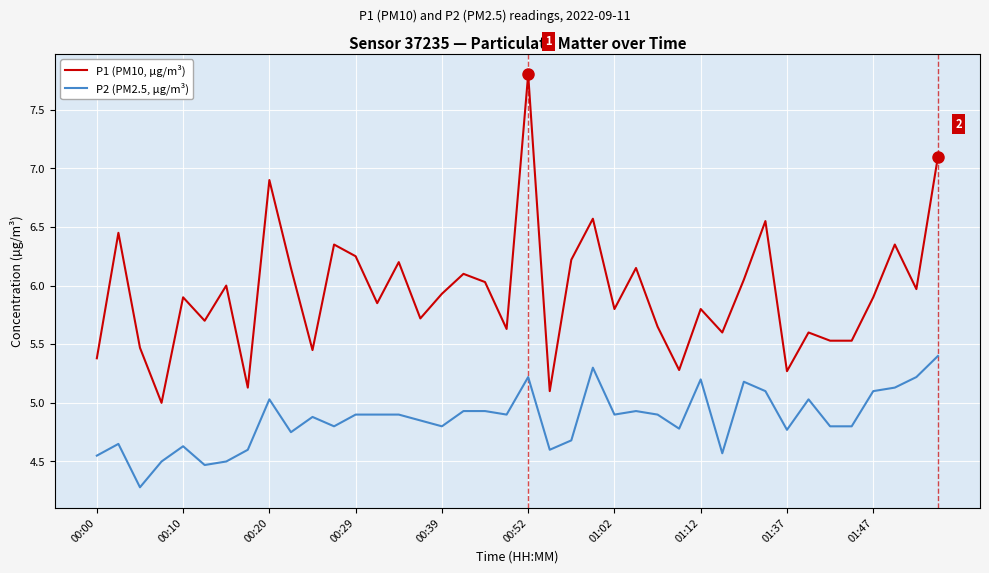

What is the minimum value for P2 (PM2.5, µg/m³)?

4.3